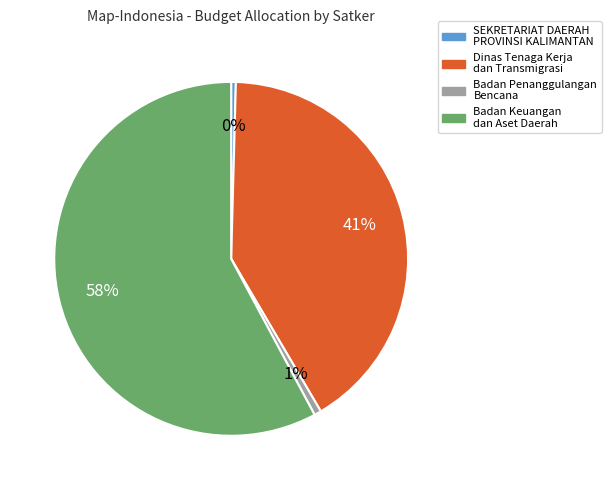

Does any single category account for the majority?

Yes